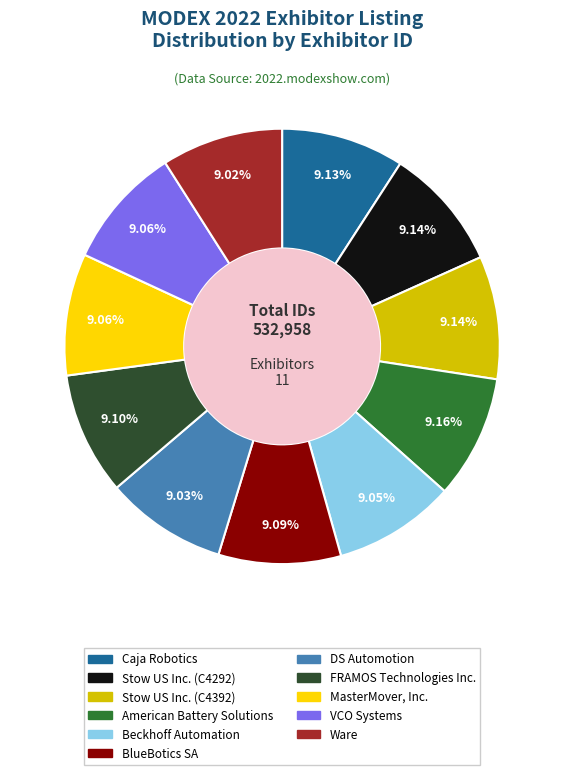

Is American Battery Solutions the majority of the pie?

No